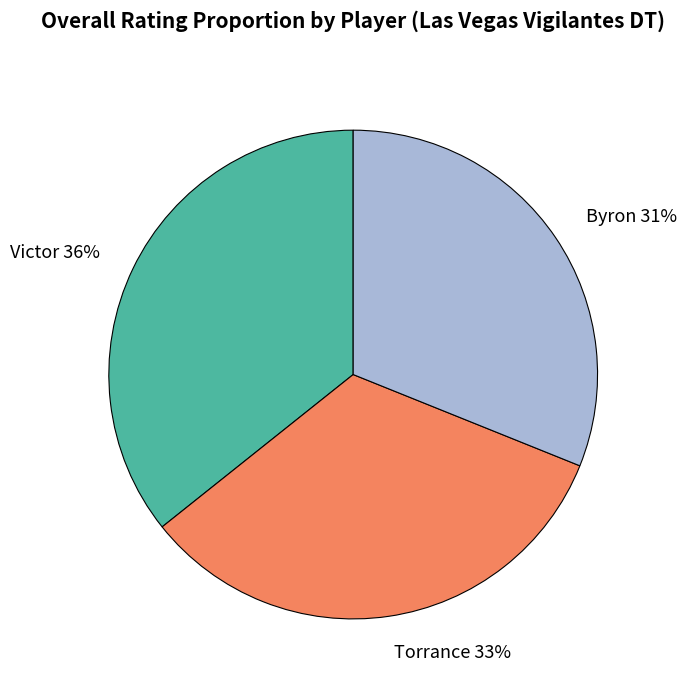

Approximately how many times larger is the value at Victor compared to Torrance?

1.1